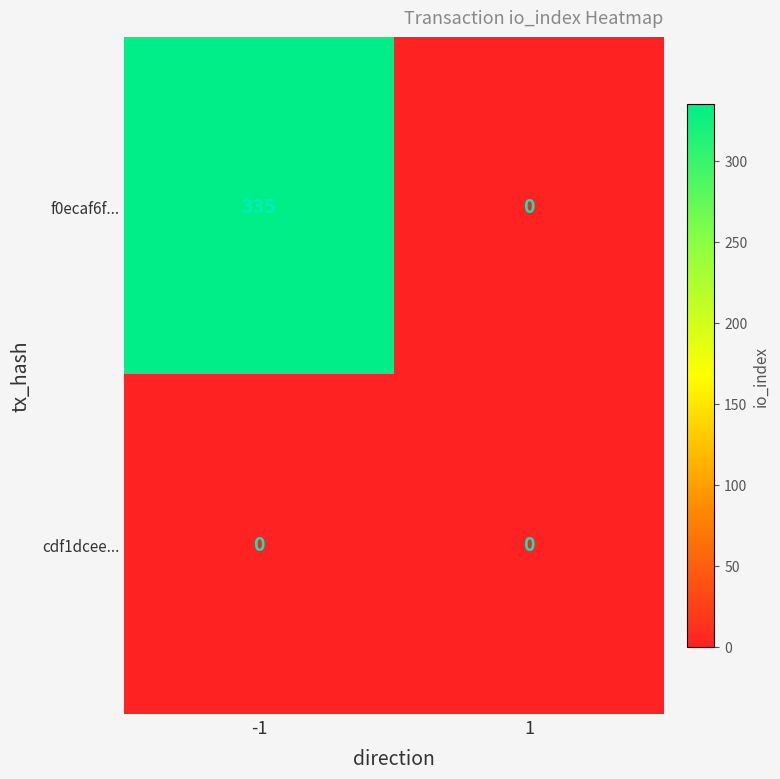

The value of f0ecaf6f... at -1 is 335. True or false?

True